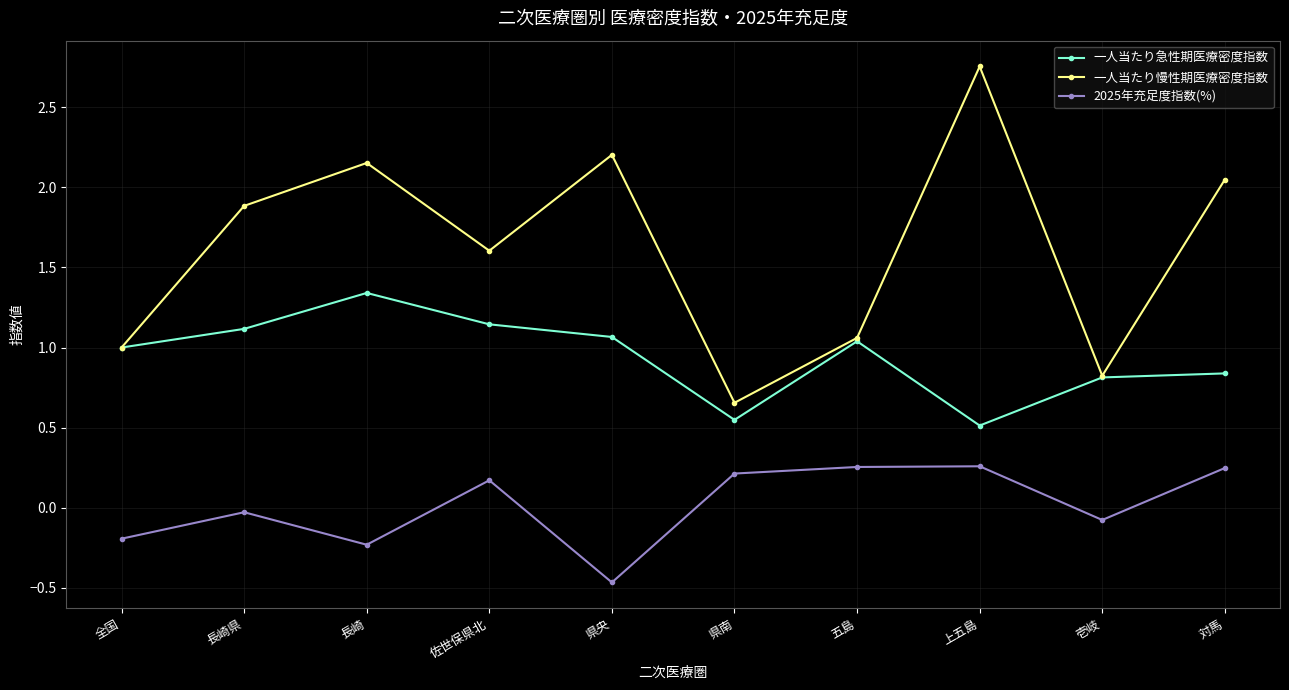

Which series has the widest spread of values?

一人当たり慢性期医療密度指数